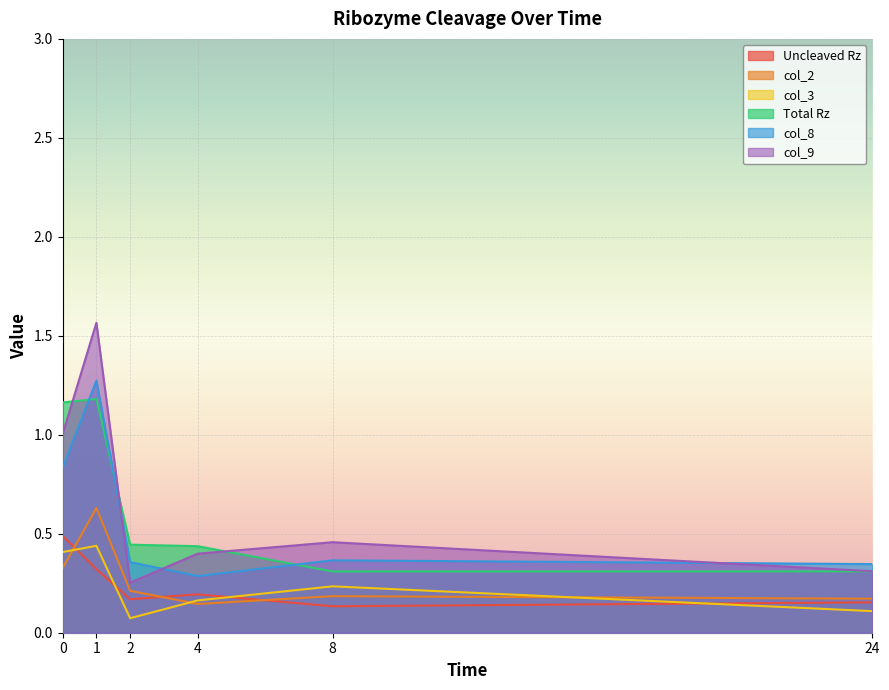

Reading right to left, extract all data points from this chart.

Uncleaved Rz: 0.2	0.1	0.2	0.2	0.3	0.5
col_2: 0.2	0.2	0.1	0.2	0.6	0.3
col_3: 0.1	0.2	0.2	0.1	0.4	0.4
Total Rz: 0.3	0.3	0.4	0.4	1.2	1.2
col_8: 0.3	0.4	0.3	0.4	1.3	0.8
col_9: 0.3	0.5	0.4	0.3	1.6	1.0